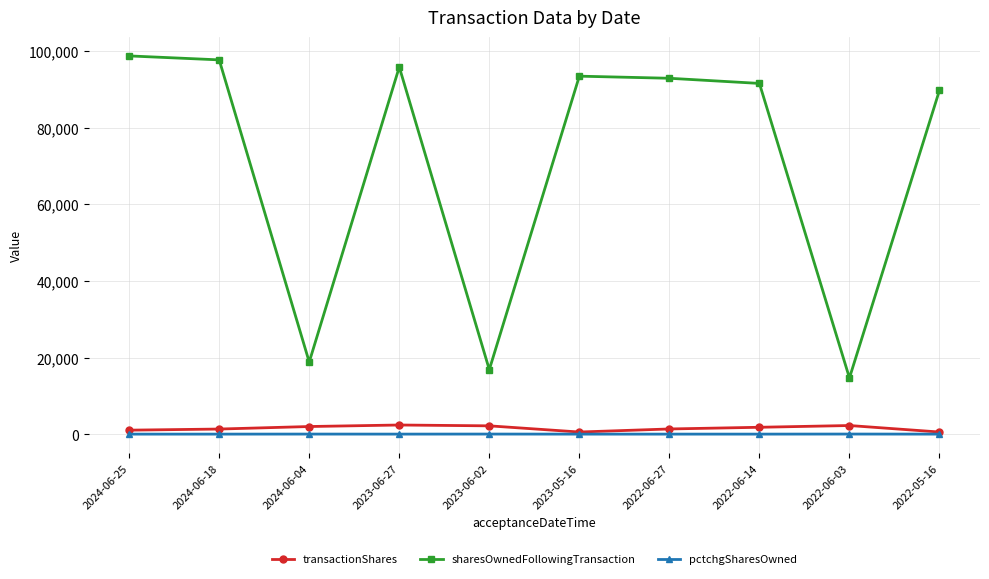

True or false: sharesOwnedFollowingTransaction has more than 1 interior local peaks.

True